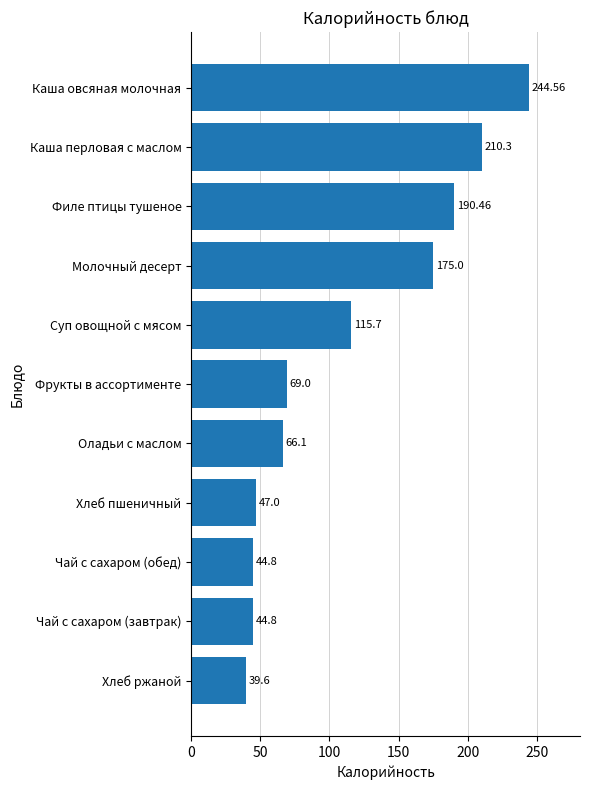

What is the change in value from Фрукты в ассортименте to Суп овощной с мясом?

+46.7